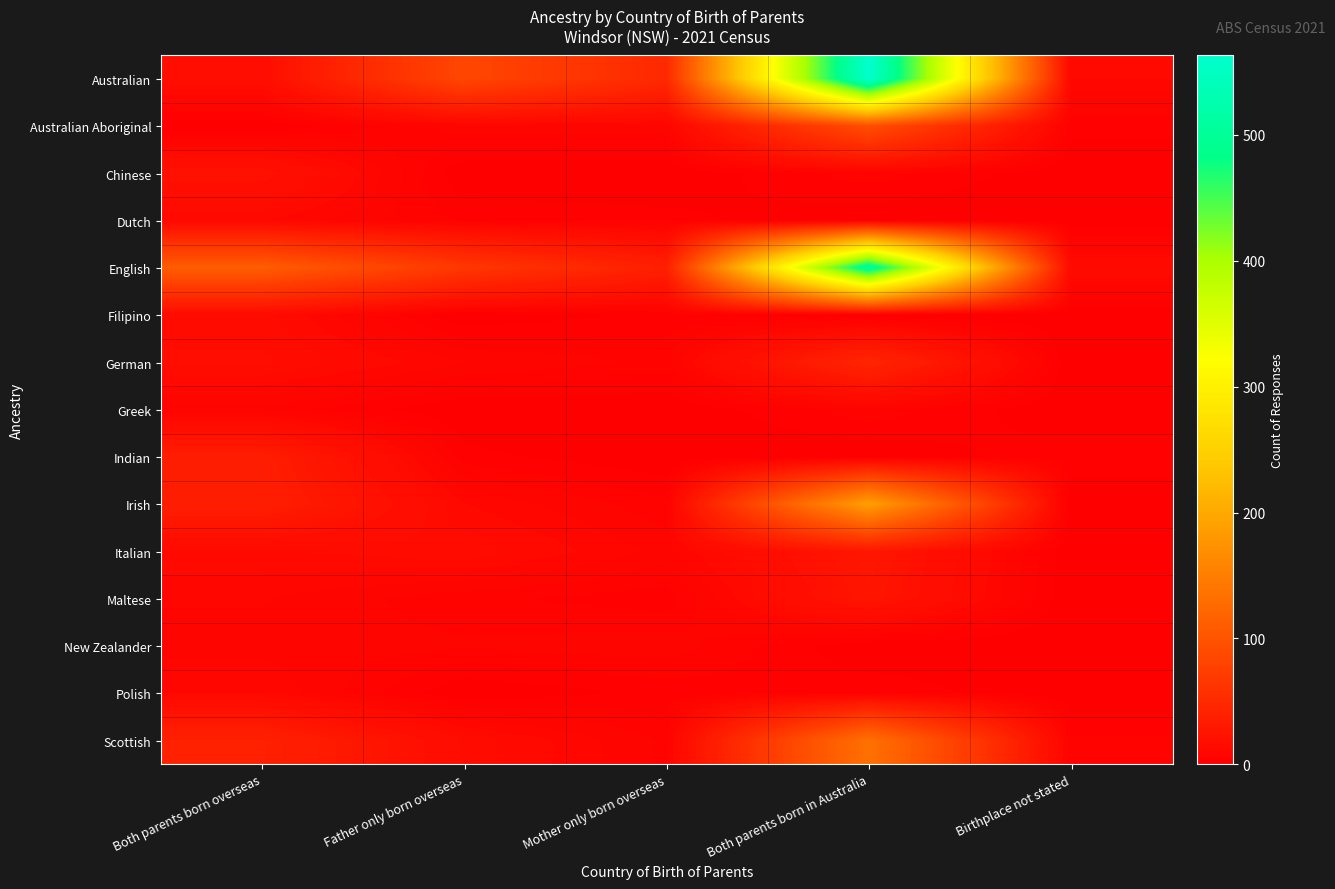

What is the maximum value shown in the chart?

563